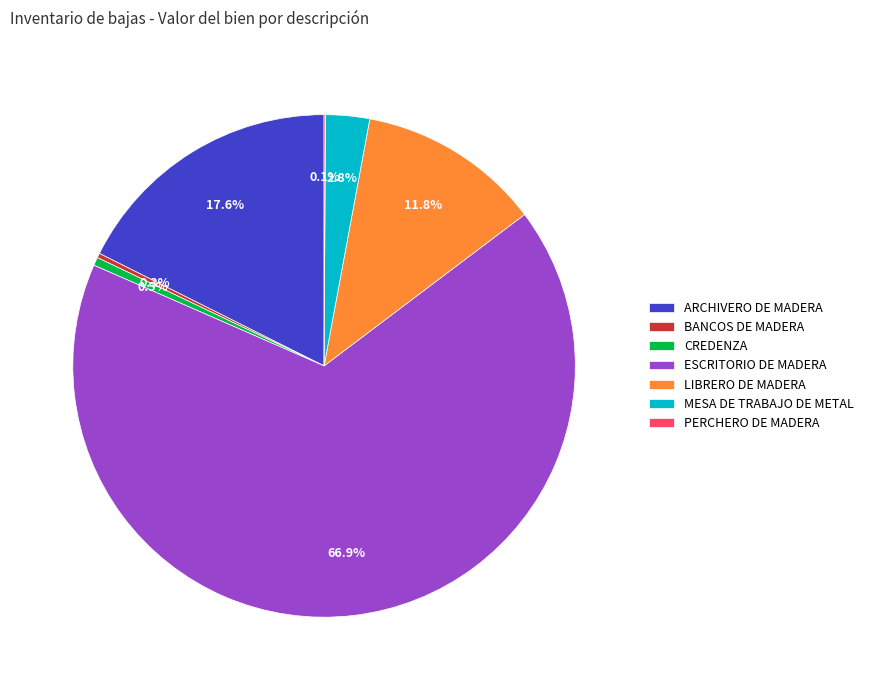

Which slice is the largest?

ESCRITORIO DE MADERA